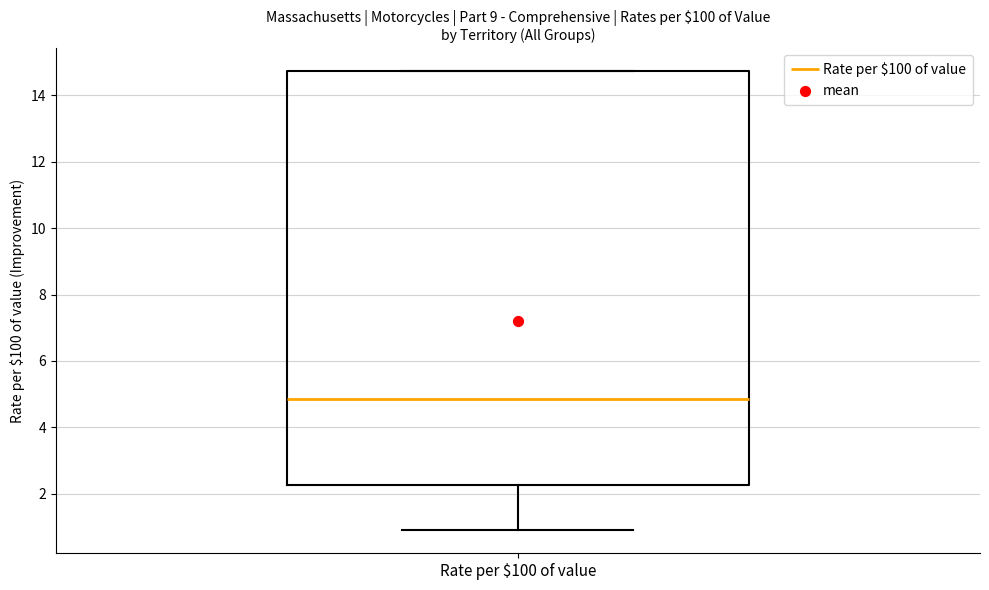

Where does the lower whisker of the box for Rate per $100 of value end on the y-axis? The values are not printed on the chart, so give them approximately, as read against the axis.

1.0